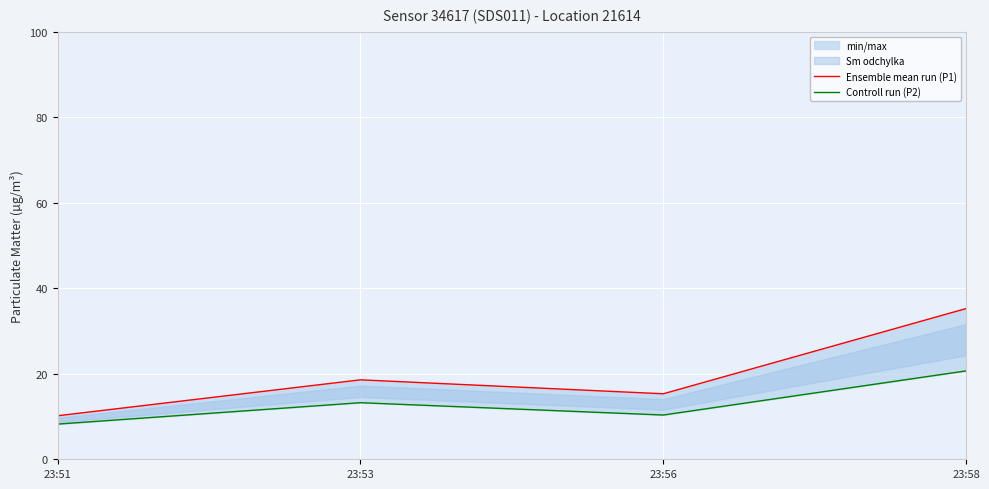

Reading left to right, list all the values displayed in this chart.

Ensemble mean run (P1): 23:51=10.2	23:53=18.6	23:56=15.3	23:58=35.2
Controll run (P2): 23:51=8.2	23:53=13.2	23:56=10.3	23:58=20.7